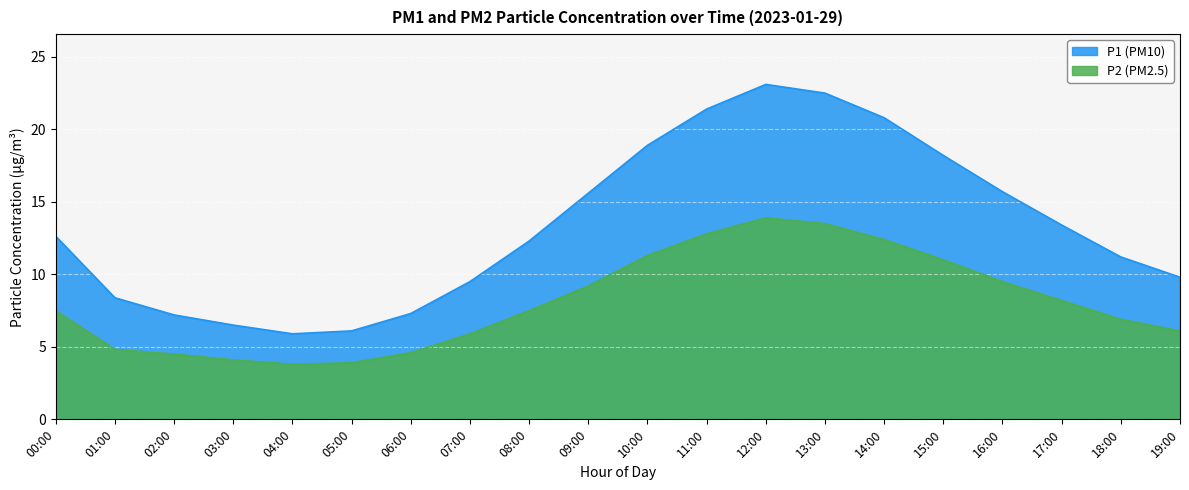

True or false: P2 and P1 cross at least once.

False